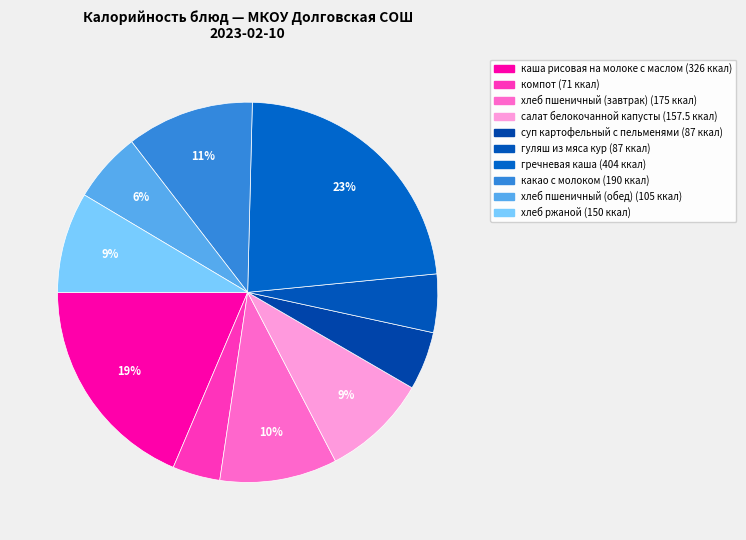

What percentage do хлеб пшеничный (обед) and каша рисовая на молоке с маслом together represent?

24.6%